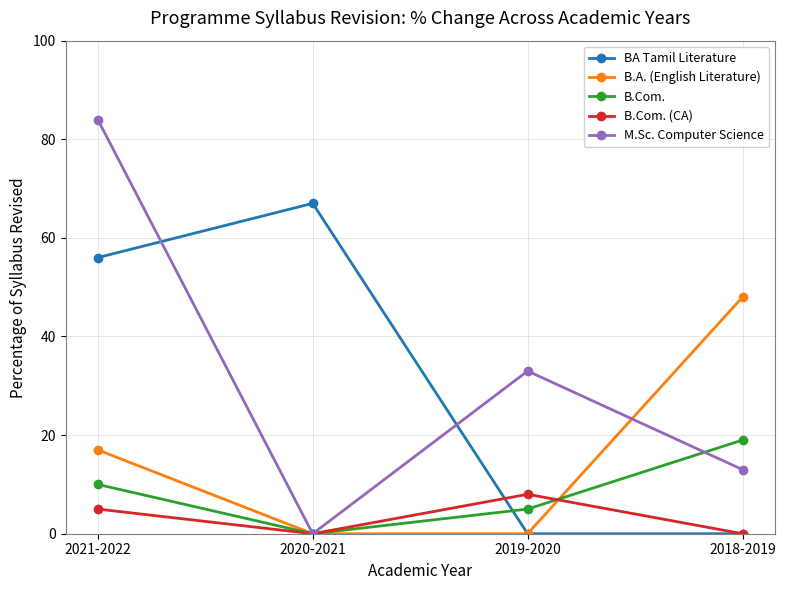

The M.Sc. Computer Science series shows 34 at 2020-2021. True or false?

False